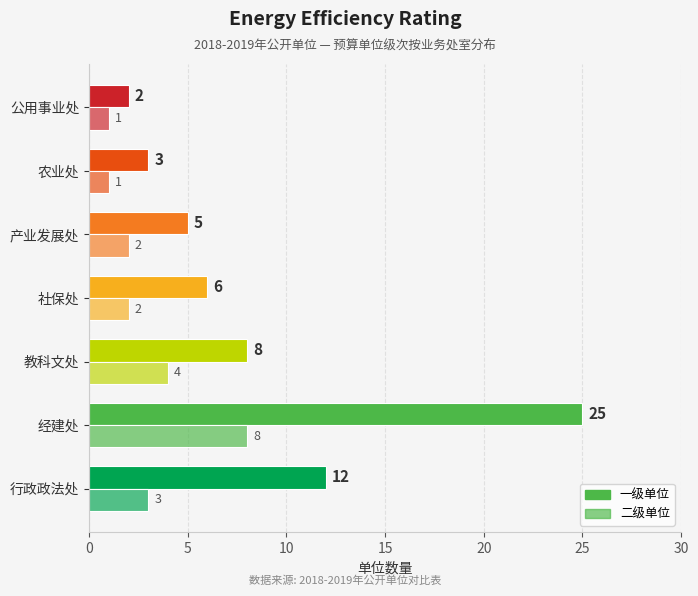

Reading right to left, transcribe all the data shown in this chart.

一级: 2	3	5	6	8	25	12
二级: 1	1	2	2	4	8	3